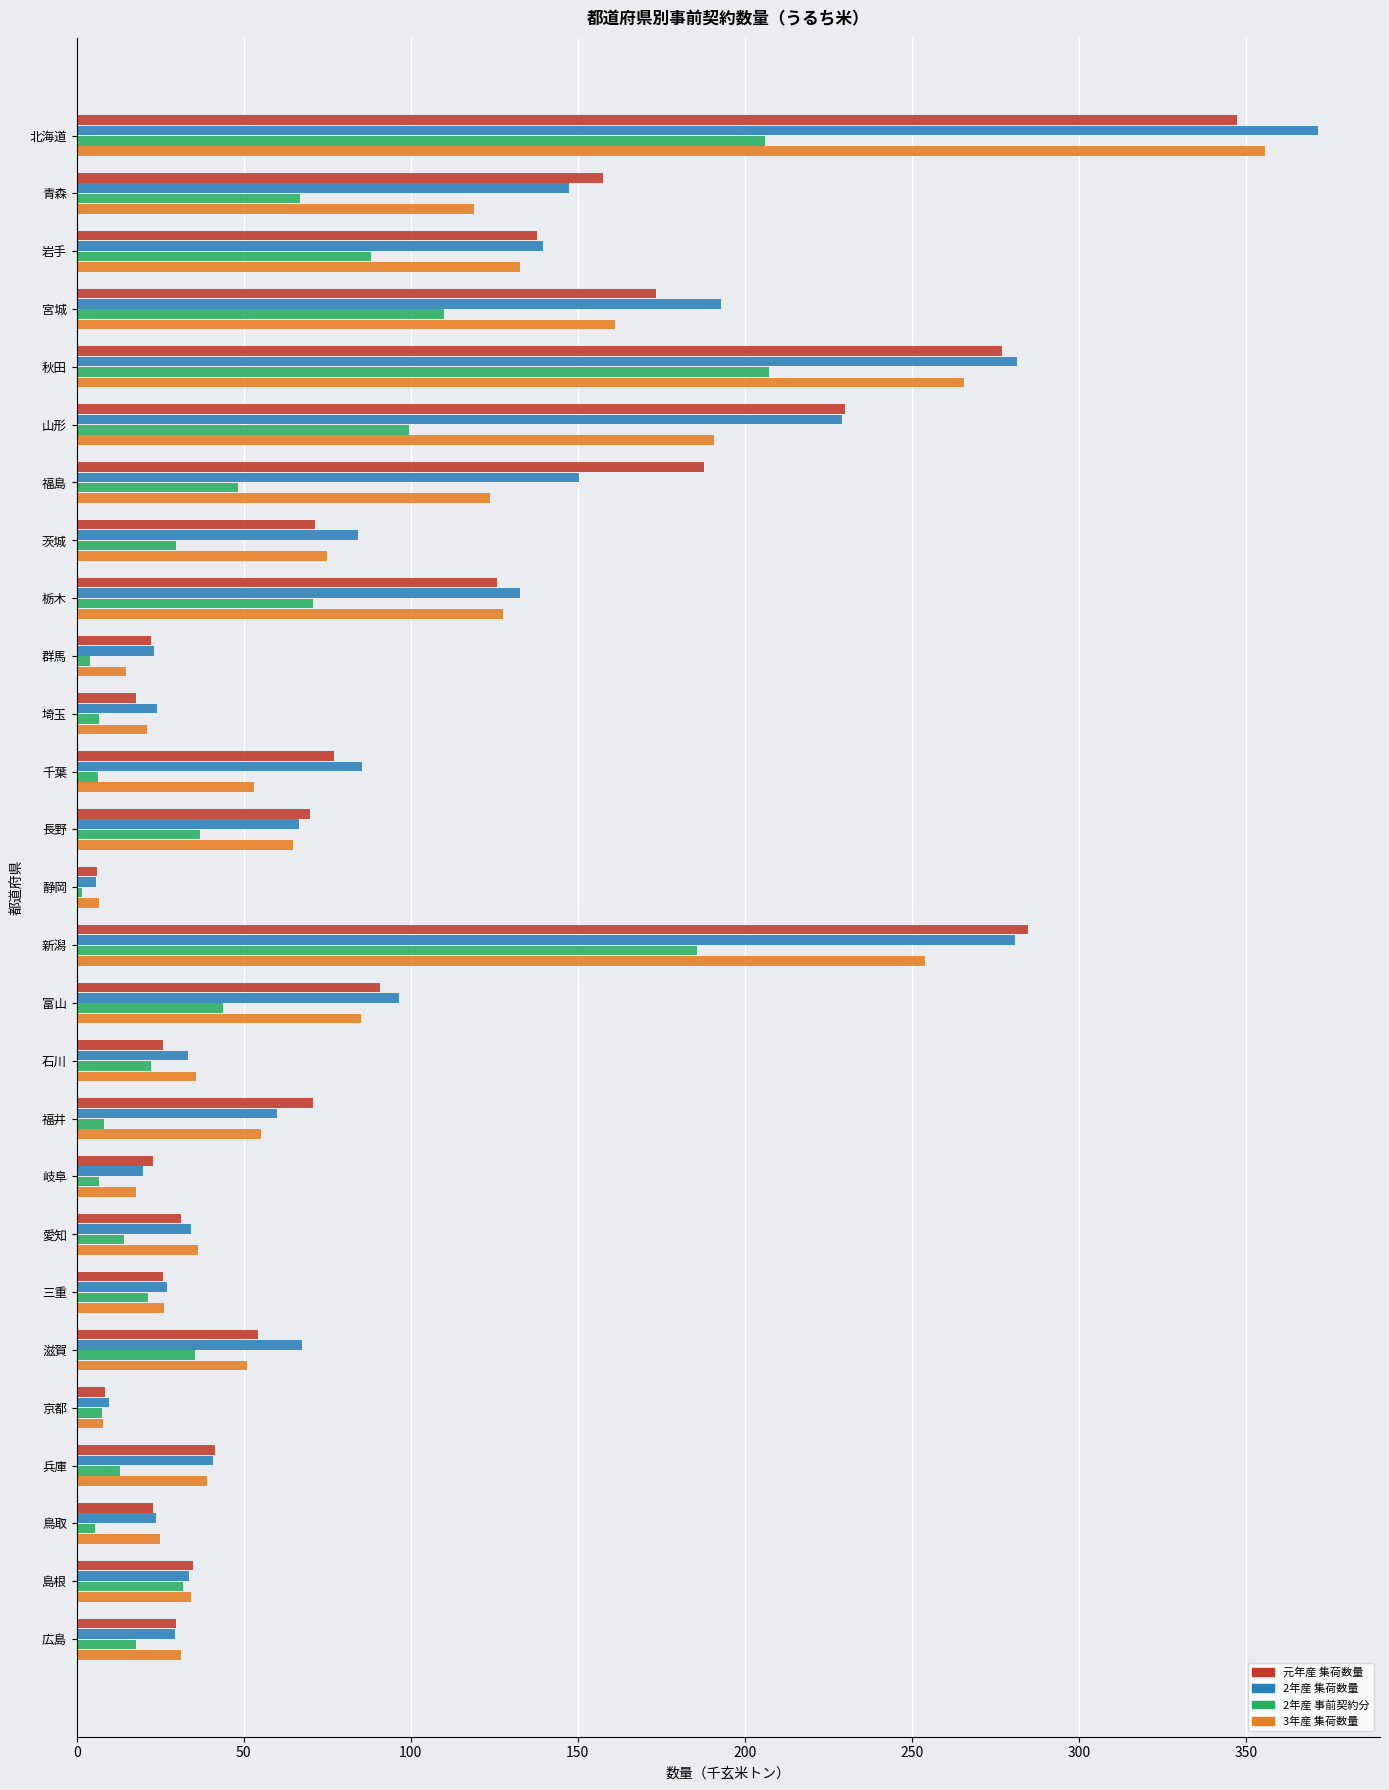

What are all the series names shown in the legend?

元年産 集荷数量, 2年産 集荷数量, 2年産 事前契約分, 3年産 集荷数量